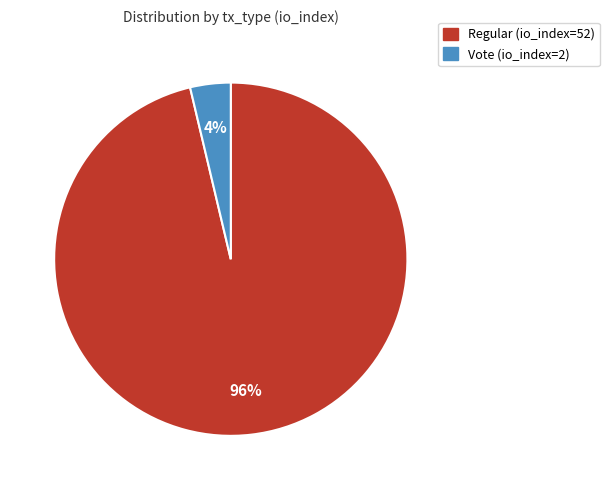

Between Vote (io_index=2) and Regular (io_index=52), which is larger?

Regular (io_index=52)